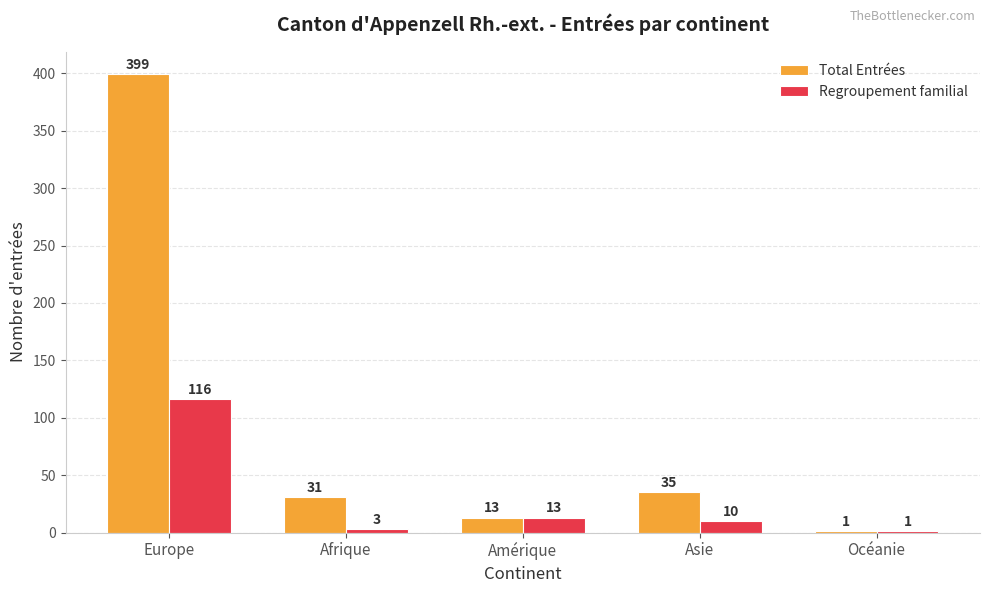

Reading left to right, what are all the values shown in this chart?

Total Entrées: 399	31	13	35	1
Regroupement familial: 116	3	13	10	1